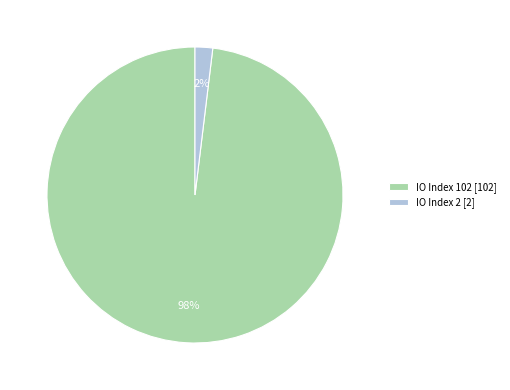

Which has a higher value, IO Index 2 [2] or IO Index 102 [102]?

IO Index 102 [102]